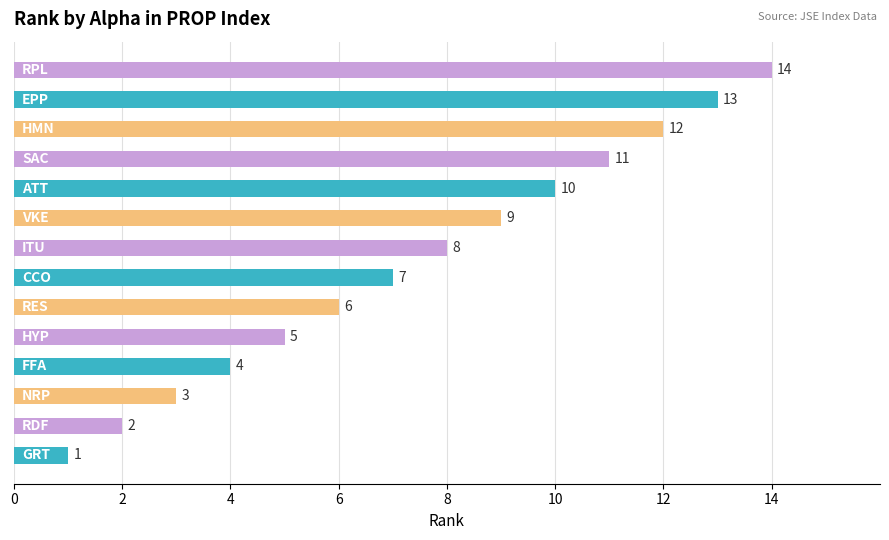

What is the greatest value displayed?

14